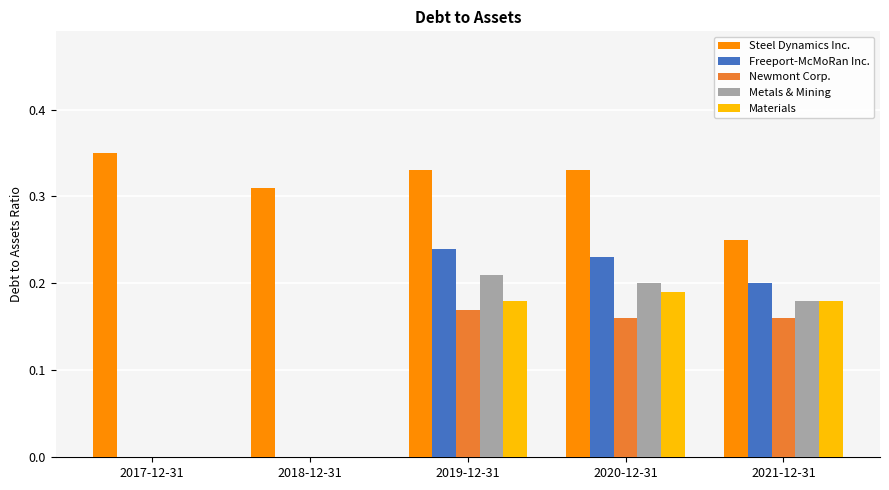

At which category does the chart reach its peak across all series?

2017-12-31